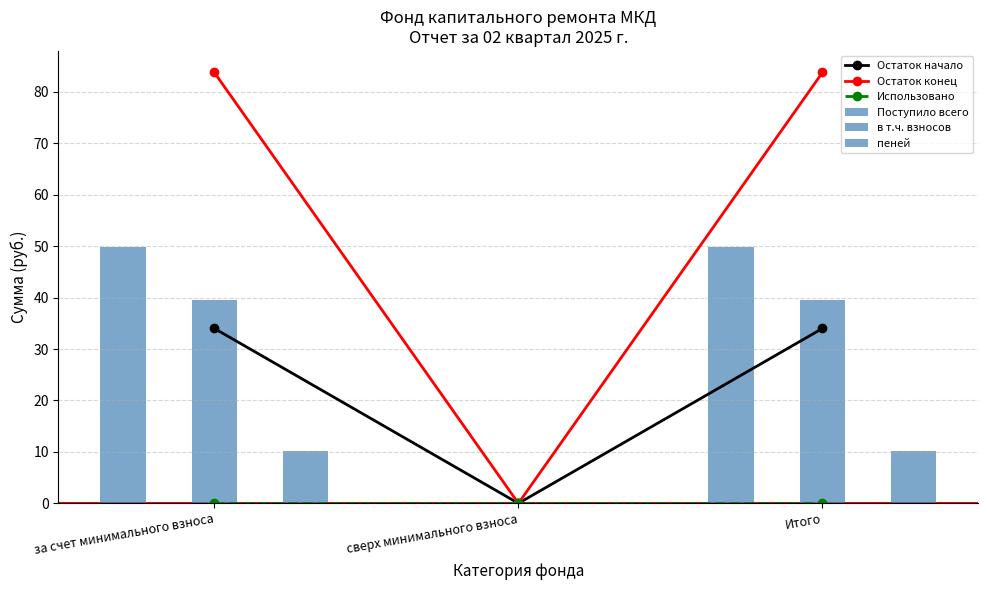

What are all the series names shown in the legend?

Остаток начало, Остаток конец, Использовано, Поступило всего, в т.ч. взносов, пеней